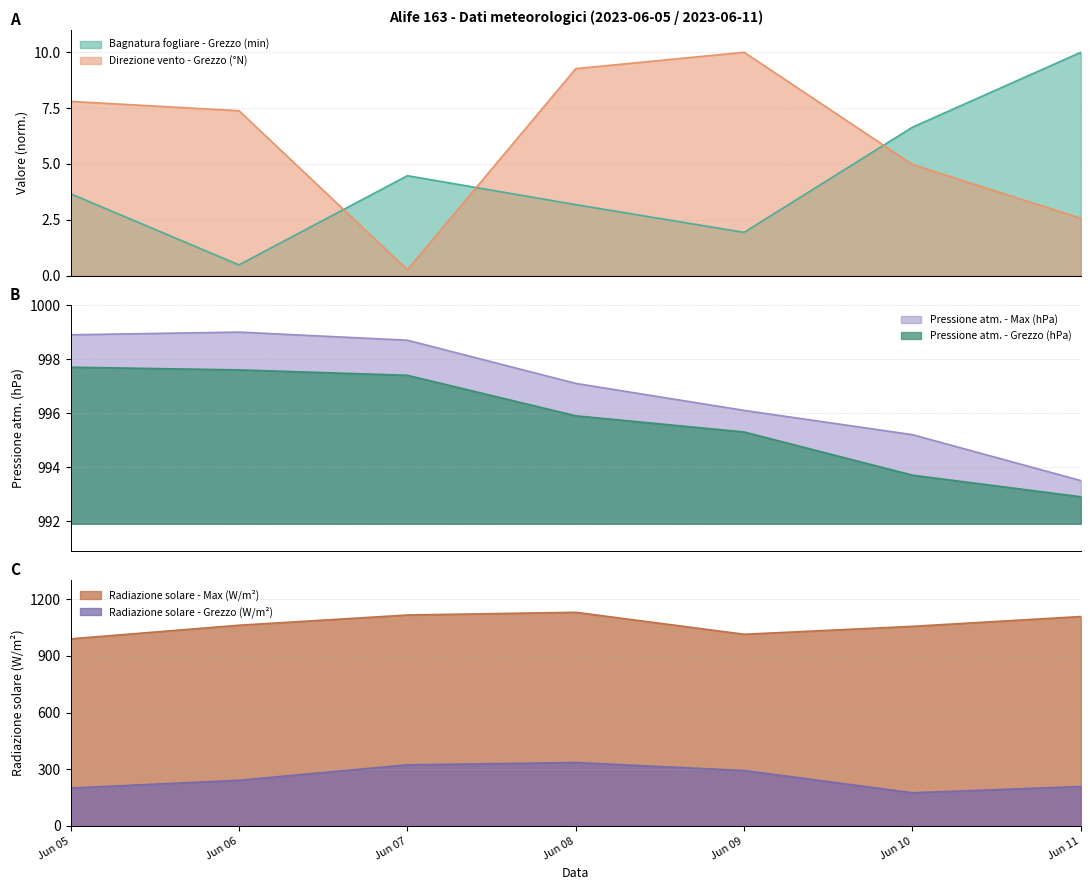

Which series has the largest total across all categories?

Radiazione solare - Max (W/m2)